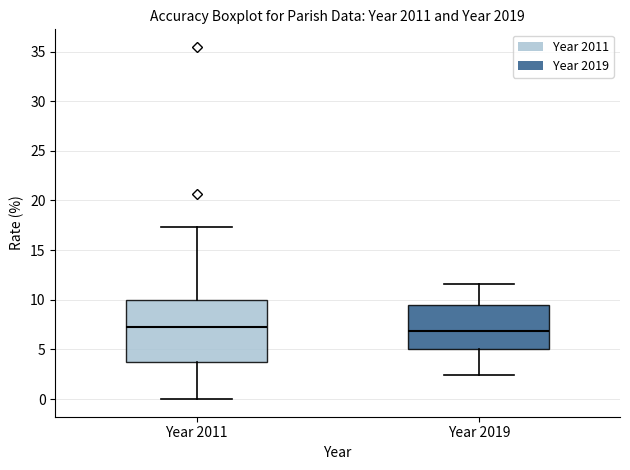

Comparing the boxes themselves (not the whiskers), which one is the tallest?

Year 2011